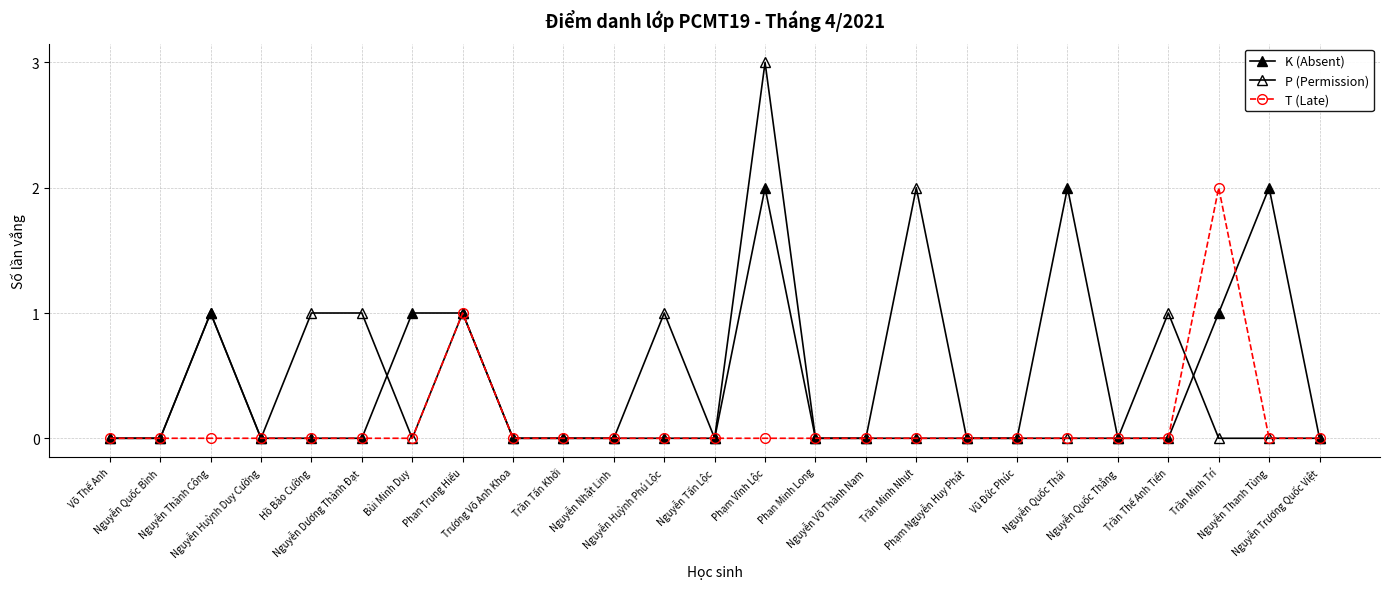

Where do P (Permission) and T (Late) first cross each other?

Trần Thế Anh Tiến and Trần Minh Trí